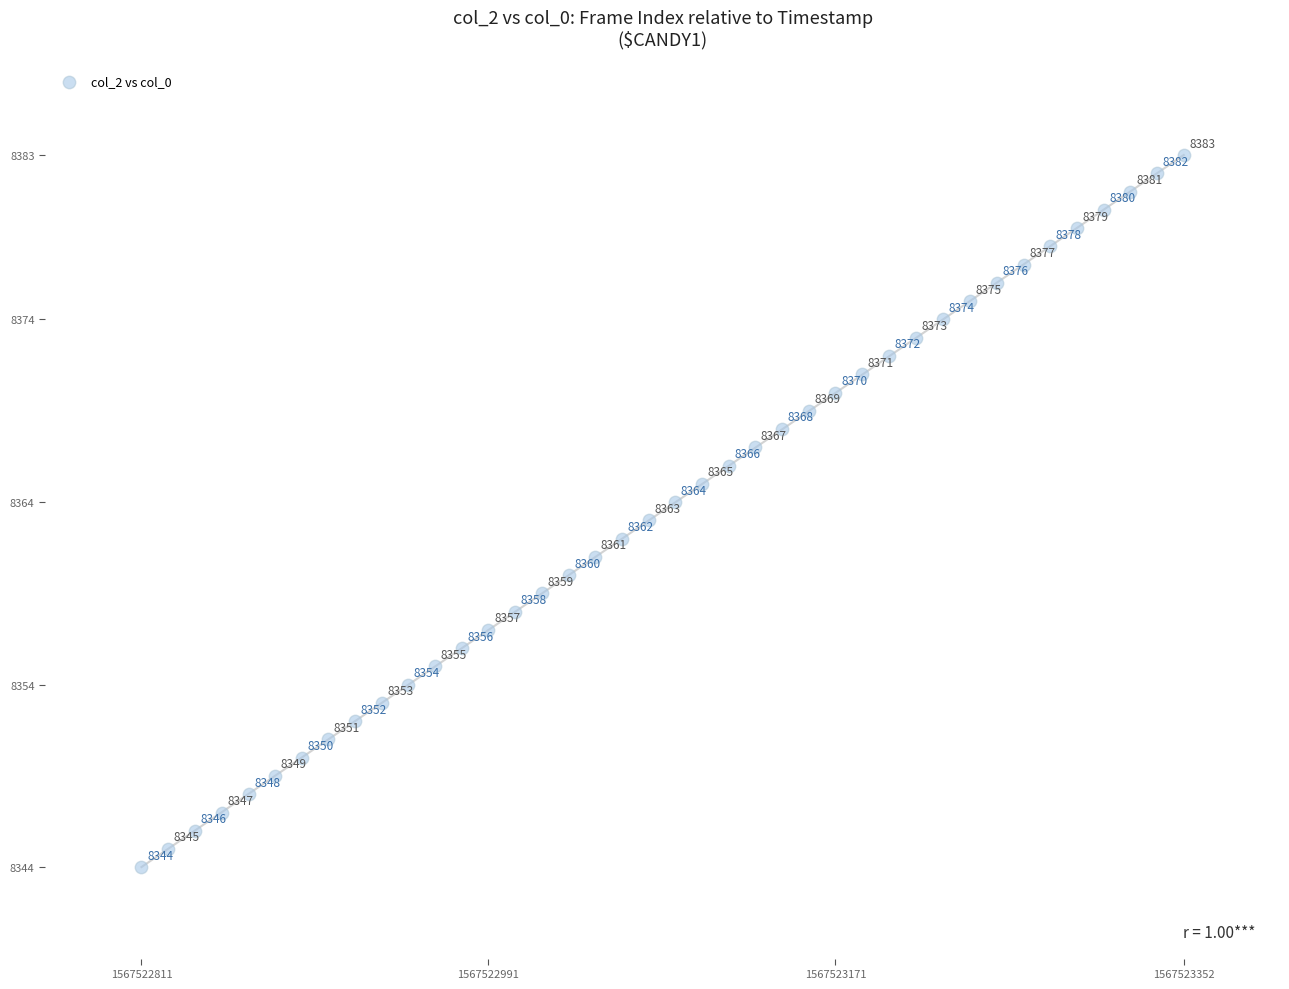

What is the range of Y values (max minus min)?

39